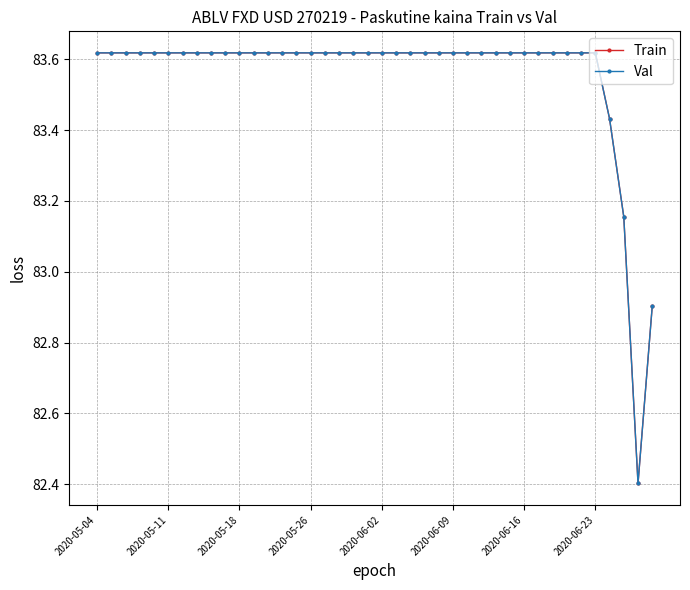

Does the chart display data point markers on the line(s)?

Yes